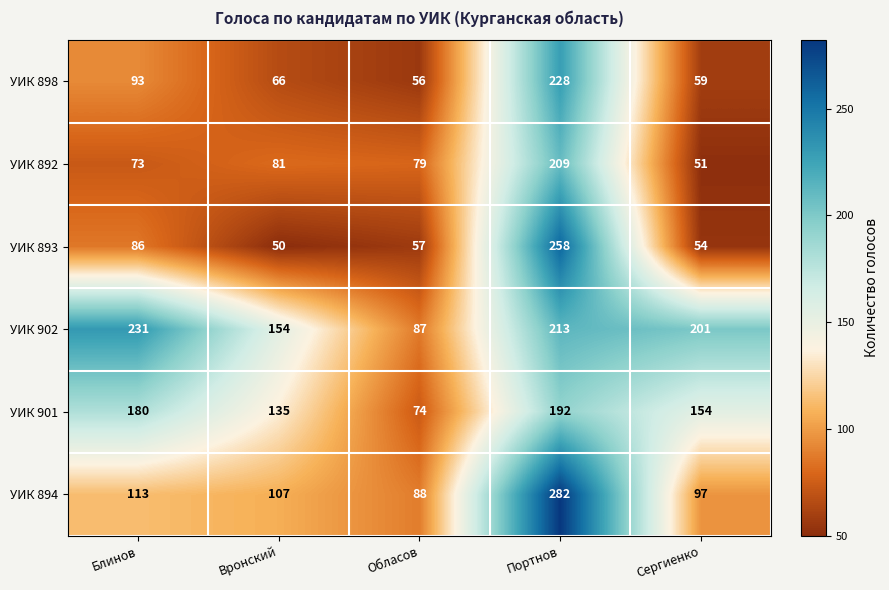

What is the difference between the УИК 898 values at Портнов and Блинов?

135